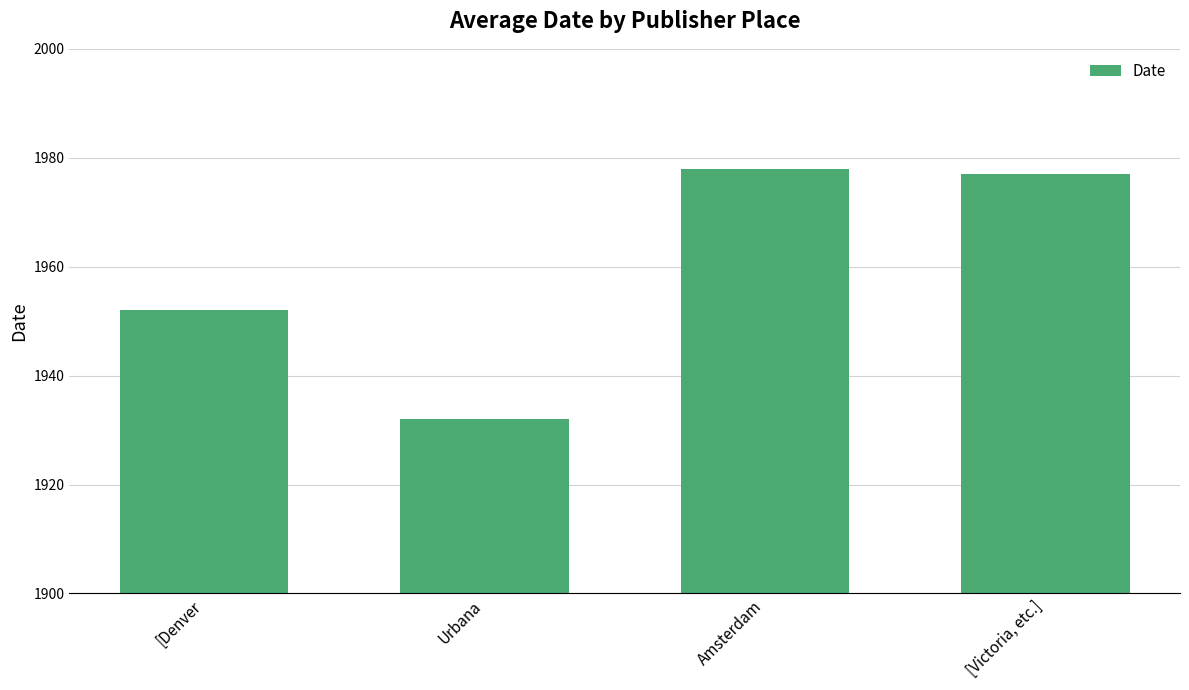

What is the label of the 1st bar from the right?

[Victoria, etc.]